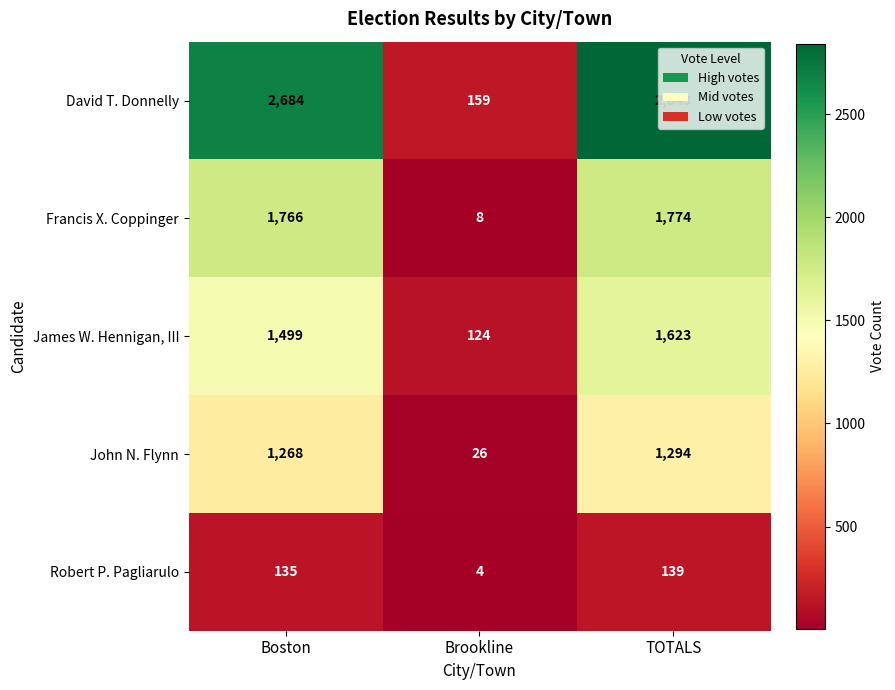

Between Boston and Brookline, which series saw the biggest shift?

David T. Donnelly